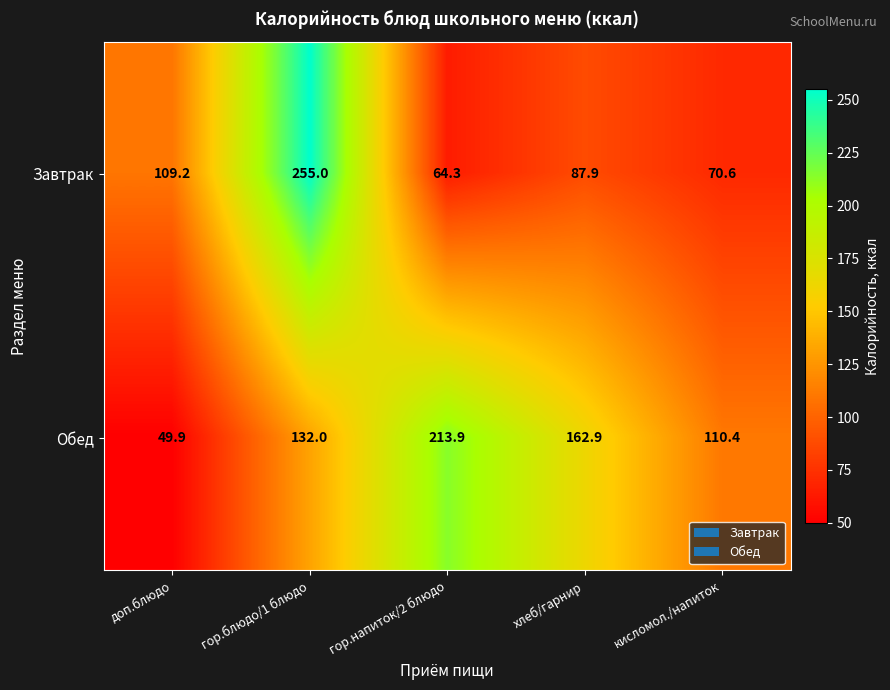

What is the approximate value of Завтрак at хлеб/гарнир?

87.9